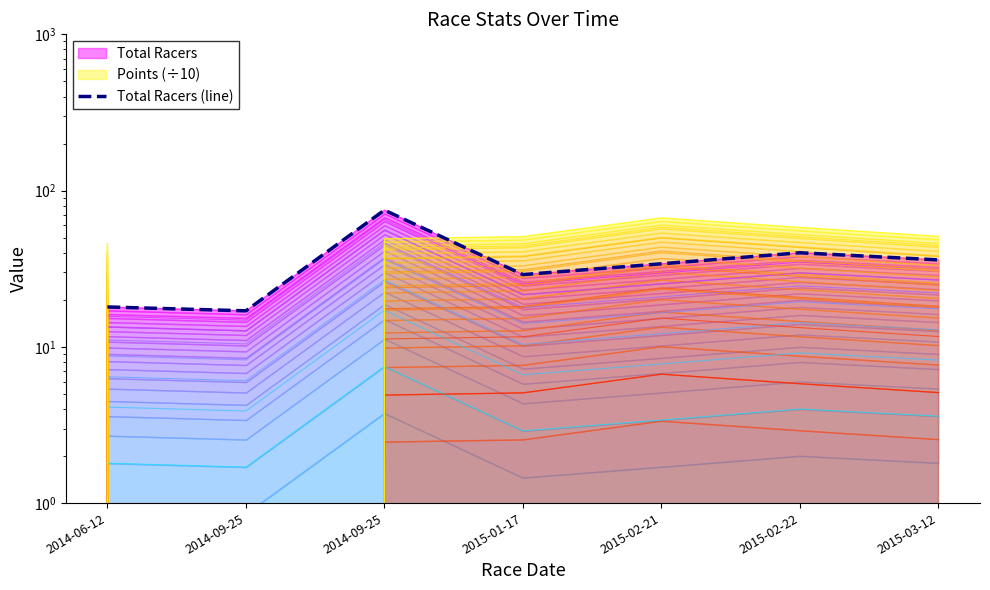

What is the ratio of the value at 2014-06-12 to the value at 2015-01-17?

0.6